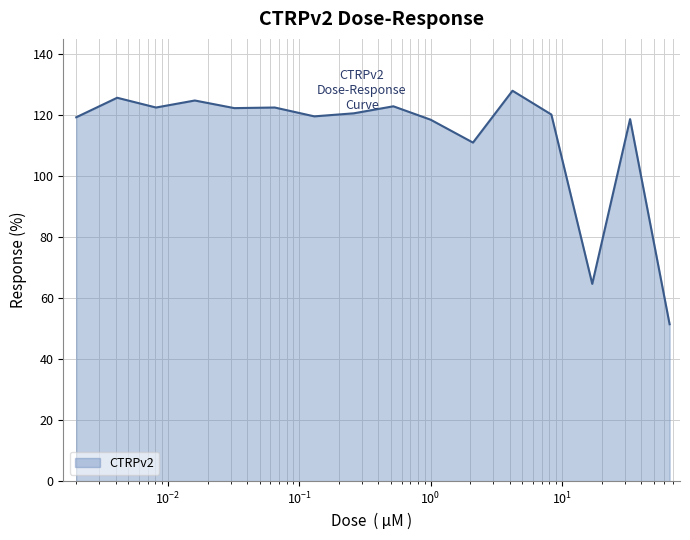

What is the difference between the maximum and minimum values?

76.6